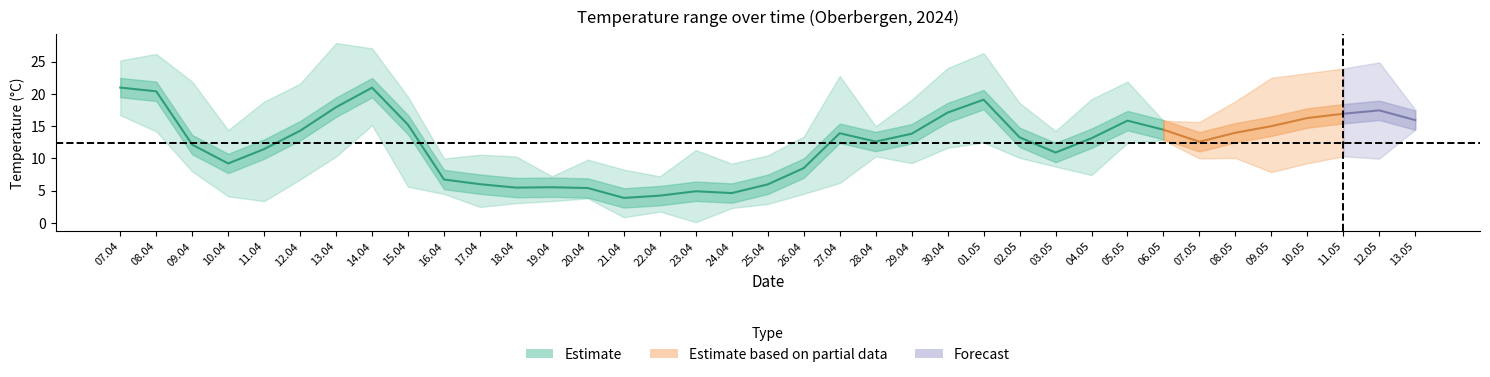

Reading left to right, what are all the values shown in this chart?

Tmin: Tmin=16.7	Tavg=14.2	Tmax=8.0	3=4.1	4=3.4	5=6.7	6=10.3	7=15.1	8=5.6	9=4.5	10=2.5	11=3.1	12=3.4	13=3.8	14=0.9	15=1.8	16=0.1	17=2.3	18=2.9	19=4.5	20=6.2	21=10.3	22=9.3	23=11.7	24=12.5	25=10.1	26=8.7	27=7.4	28=12.4	29=12.8	30=10.0	31=10.1	32=7.9	33=9.2	34=10.3	35=10.0	36=14.5
Tavg: Tmin=21.0	Tavg=20.4	Tmax=12.1	3=9.2	4=11.5	5=14.3	6=17.9	7=21.0	8=15.2	9=6.7	10=6.0	11=5.5	12=5.5	13=5.4	14=3.9	15=4.2	16=4.9	17=4.6	18=6.0	19=8.5	20=13.9	21=12.6	22=13.8	23=17.1	24=19.1	25=13.3	26=10.9	27=13.1	28=15.9	29=14.4	30=12.6	31=14.0	32=15.0	33=16.3	34=16.9	35=17.5	36=15.9
Tmax: Tmin=25.2	Tavg=26.2	Tmax=21.9	3=14.4	4=18.8	5=21.6	6=27.9	7=27.1	8=19.6	9=10.0	10=10.6	11=10.3	12=7.2	13=9.8	14=8.3	15=7.2	16=11.3	17=9.2	18=10.5	19=13.4	20=22.8	21=15.0	22=19.1	23=24.0	24=26.3	25=18.6	26=14.2	27=19.2	28=21.9	29=15.8	30=15.7	31=18.9	32=22.5	33=23.2	34=23.9	35=24.9	36=17.6